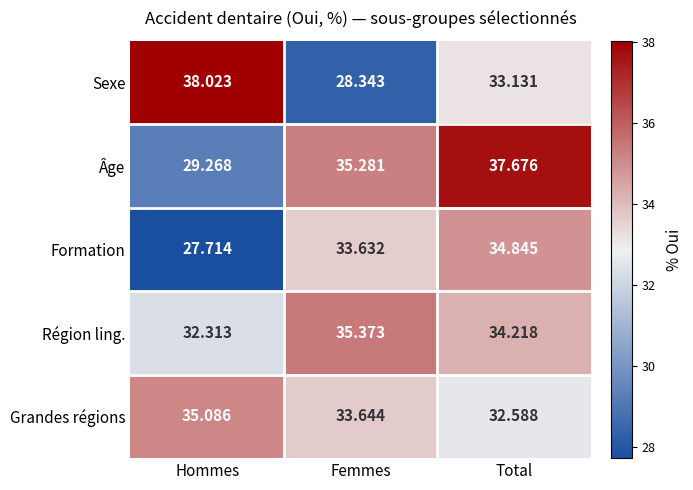

Is the value of Formation at Hommes greater than the value of Âge at Hommes?

No